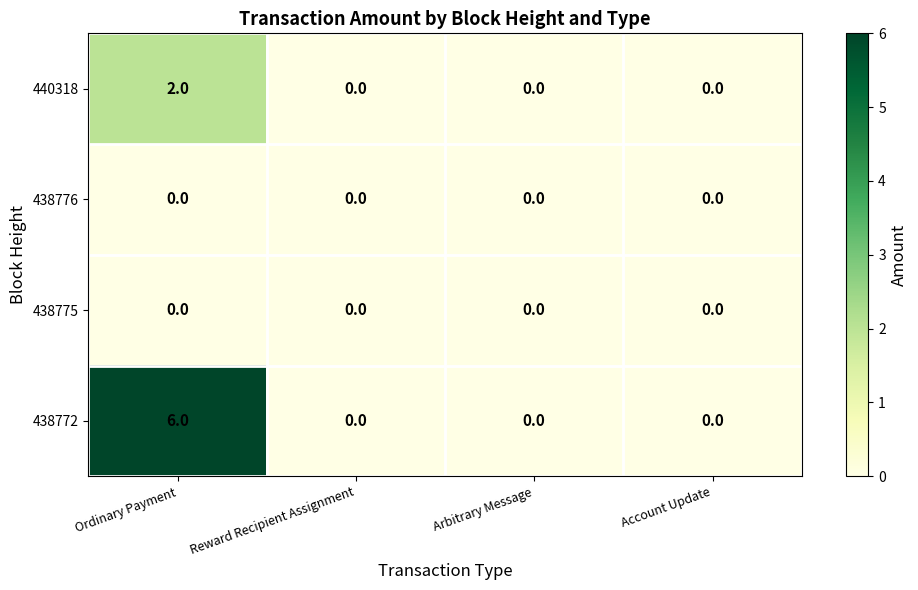

Which series has the largest total across all categories?

438772